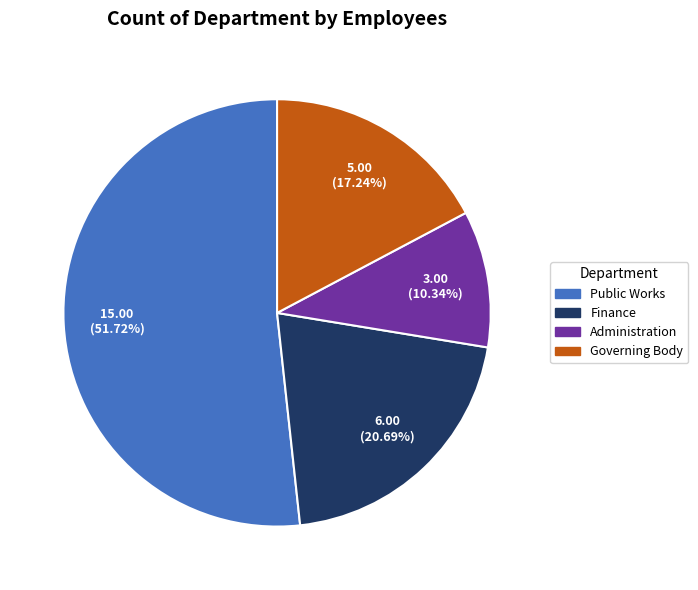

To the nearest percent, what is the average slice percentage?

25%